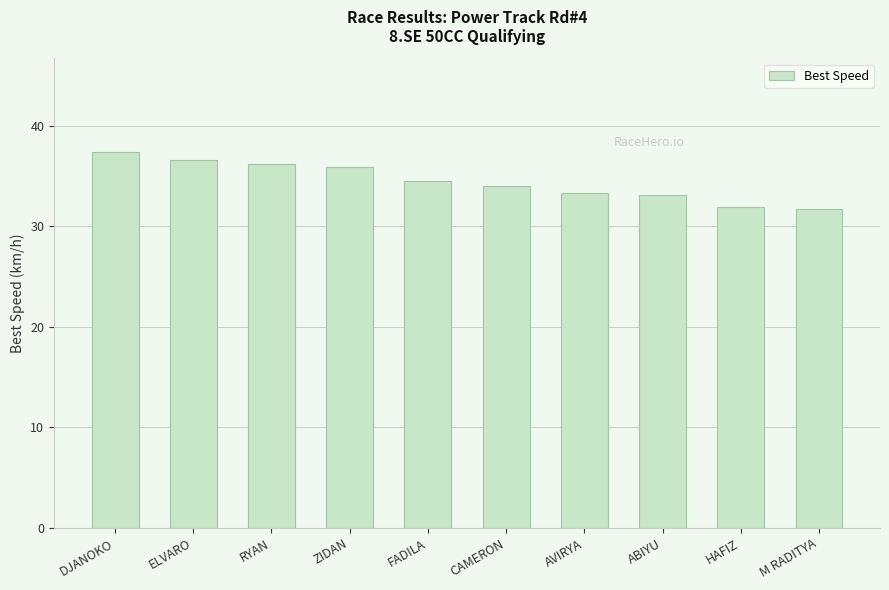

What position from the left is AVIRYA?

7